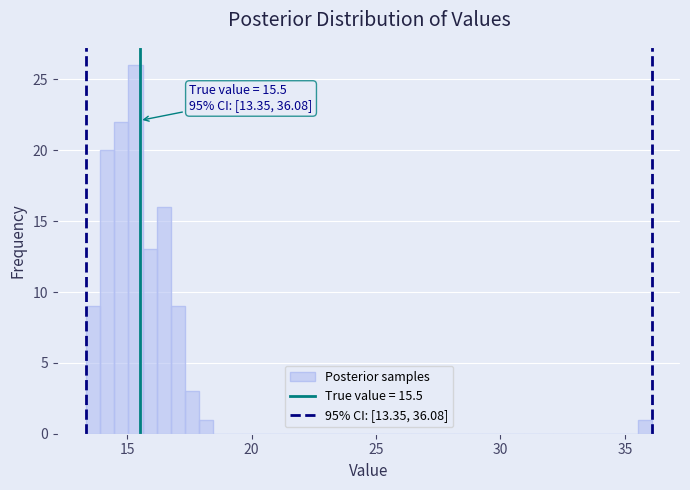

Around what value on the x-axis is the tallest bar? Give the approximate position of its centre, as read against the axis.

15.5